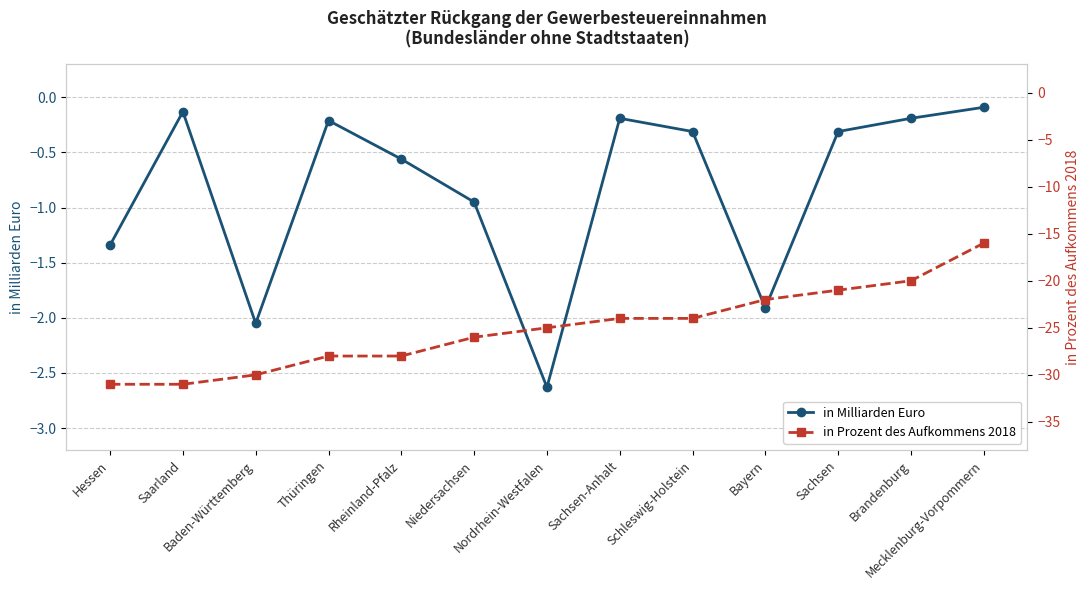

Which category has the highest value in the in Prozent des Aufkommens 2018 series?

Mecklenburg-Vorpommern